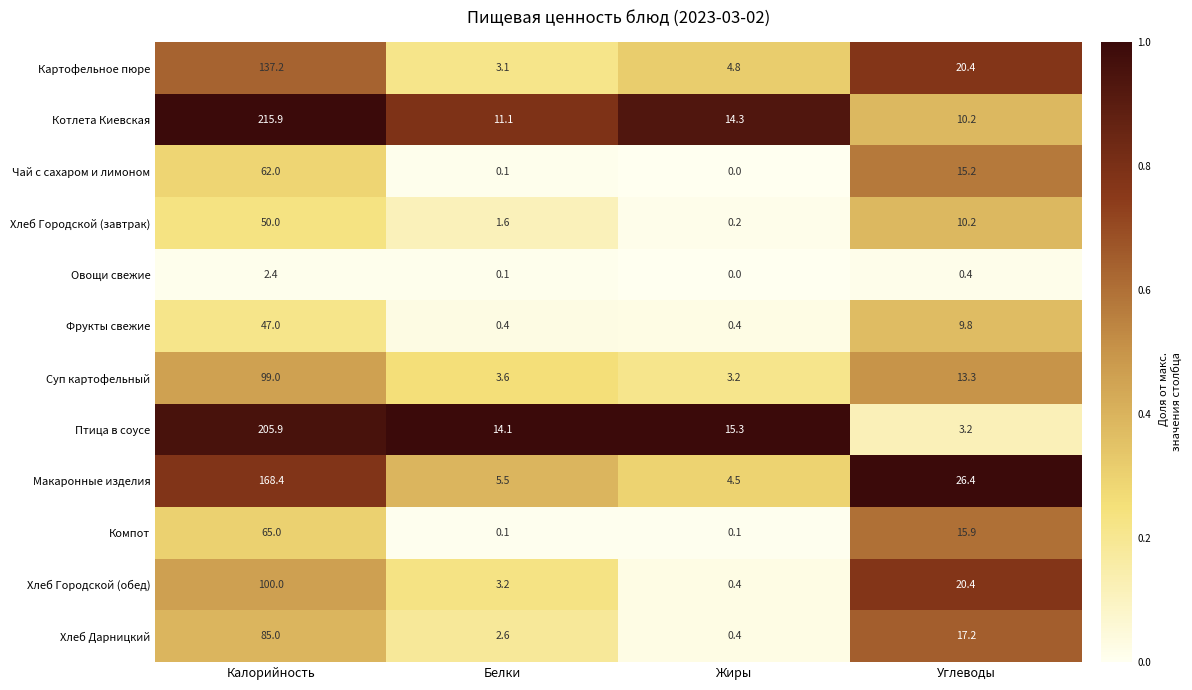

What is the difference between the second highest and minimum values in the Картофельное пюре series?

17.3